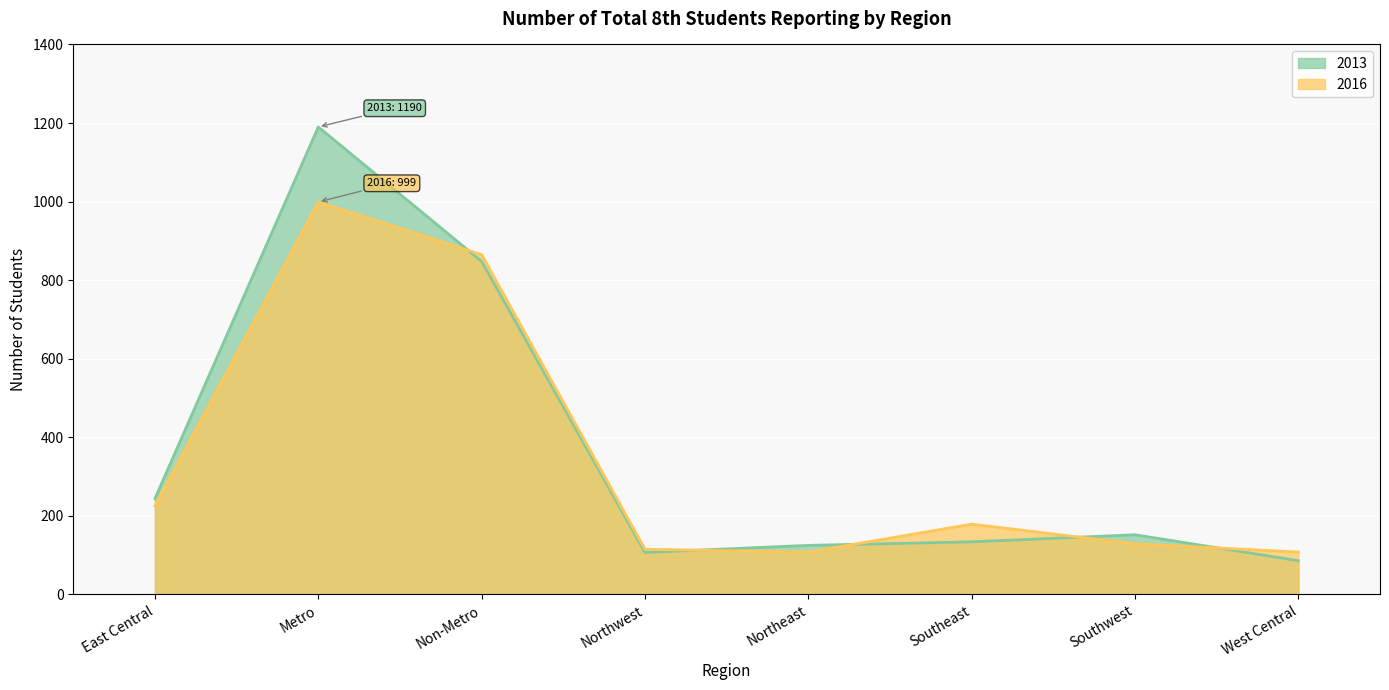

What is the total value across all series at West Central?

194